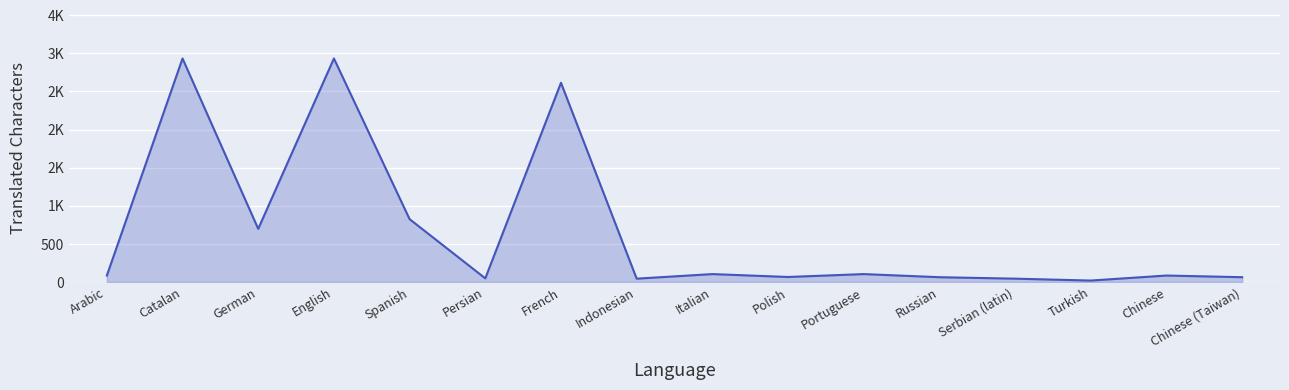

Does the chart display data point markers on the line(s)?

No